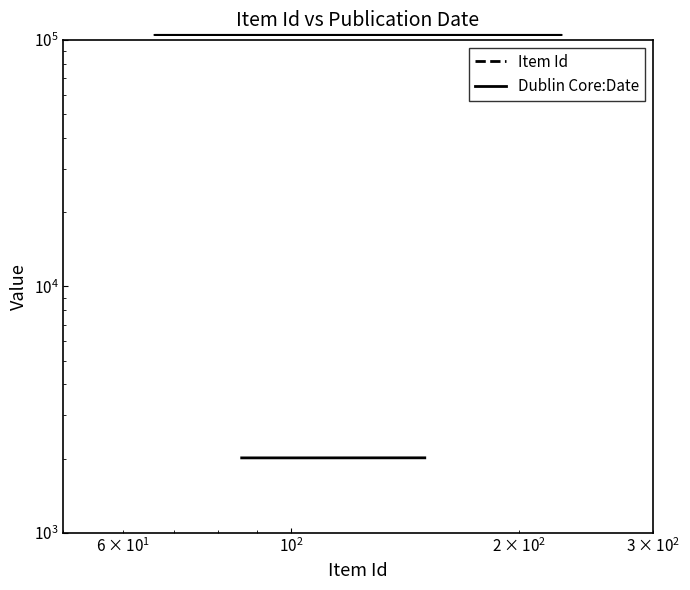

What is the average value of the Item Id series?

103